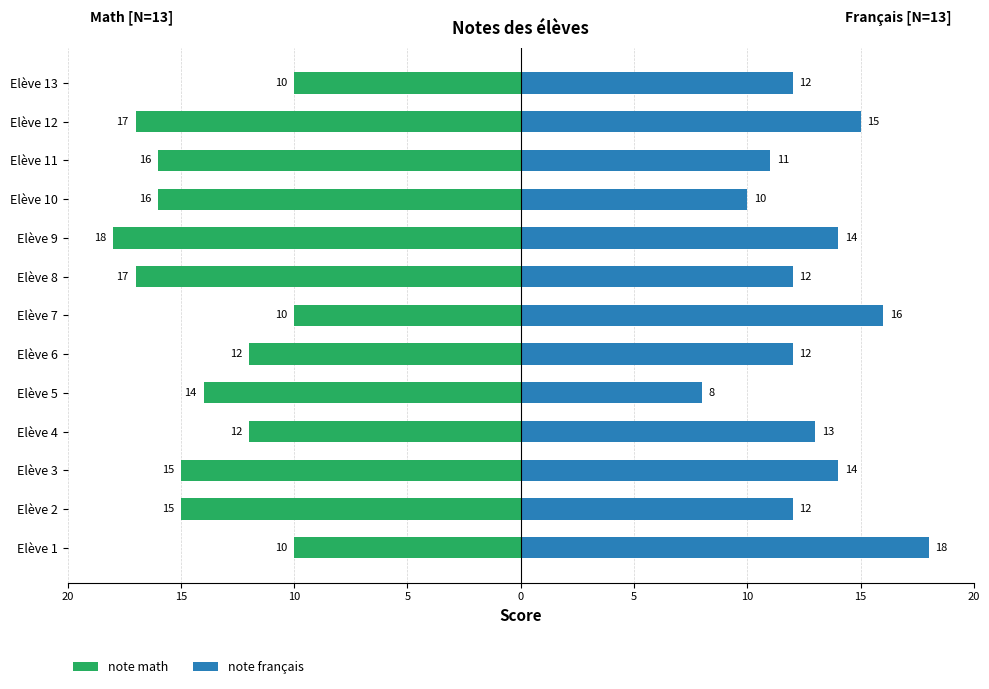

The value of note français at Elève 13 is 5. True or false?

False